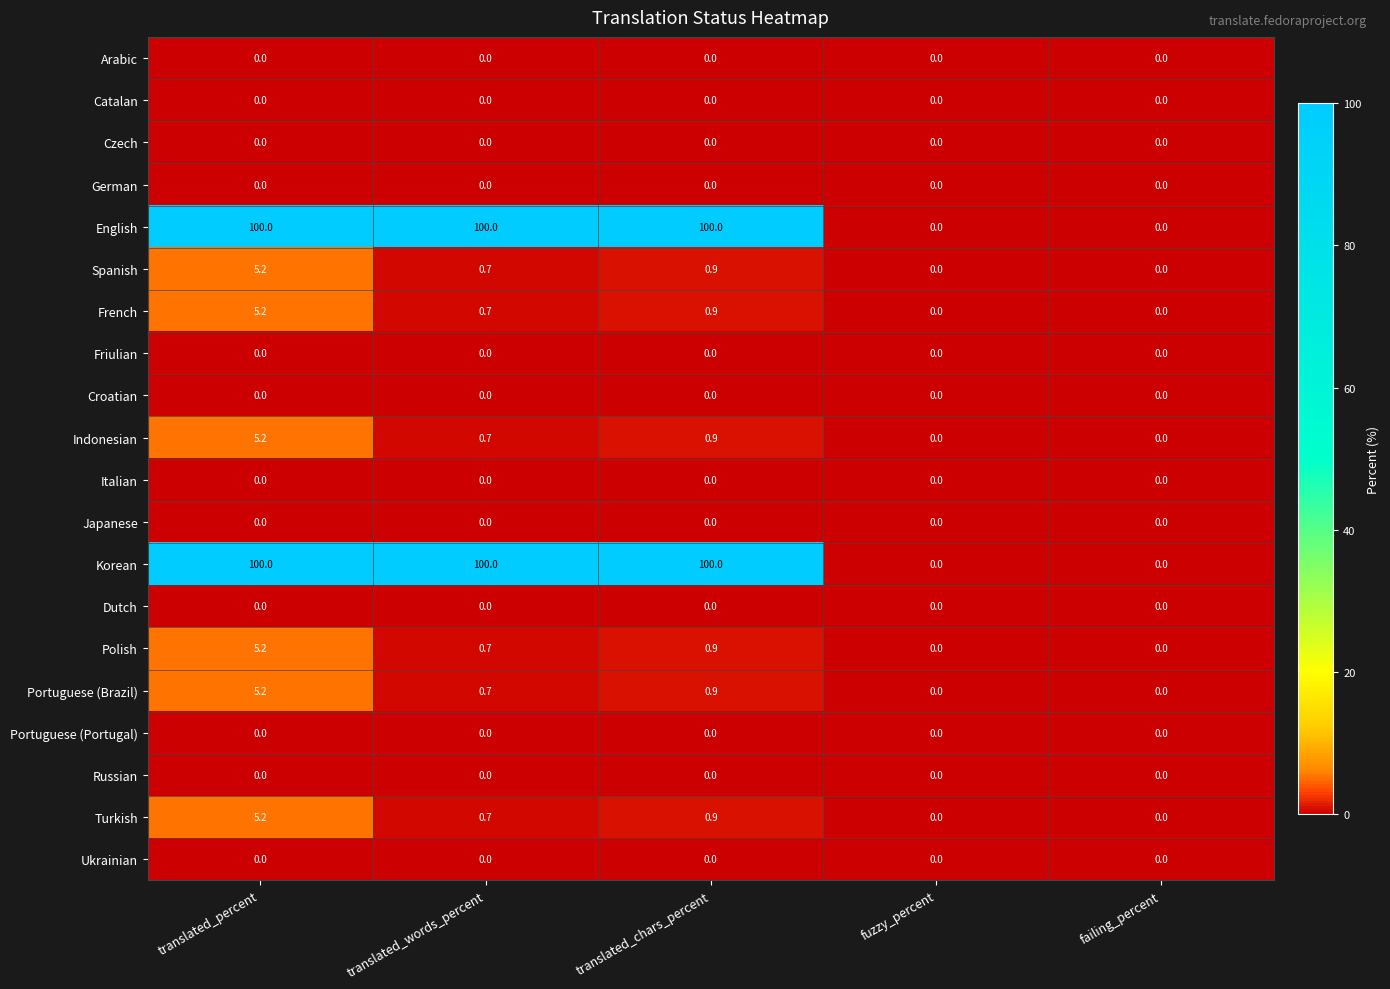

What is the highest value of the English series?

100.0